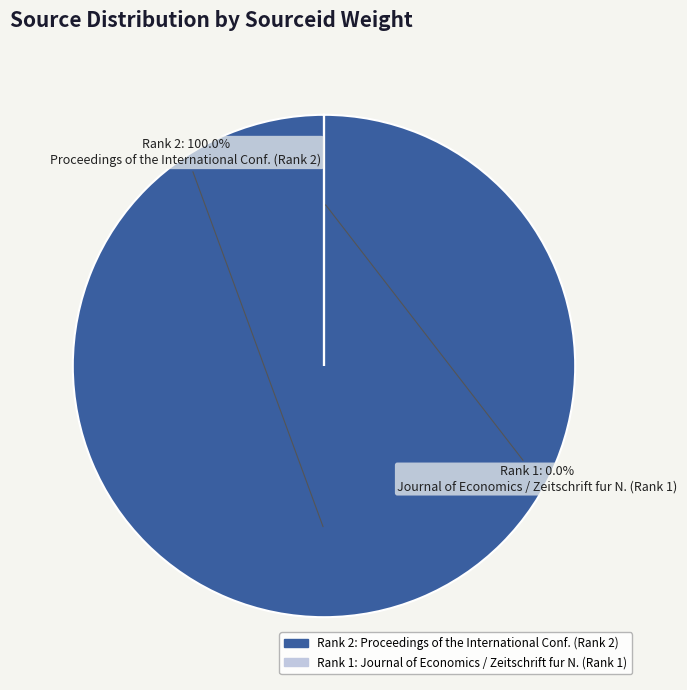

Between 2 and 1, which is larger?

2